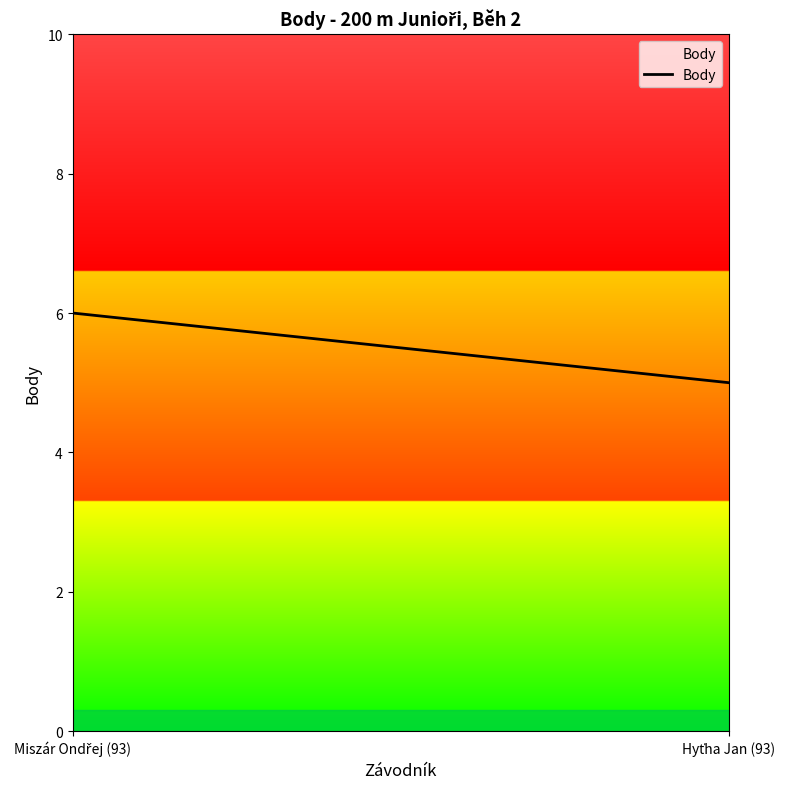

Reading left to right, extract all data points from this chart.

6	5